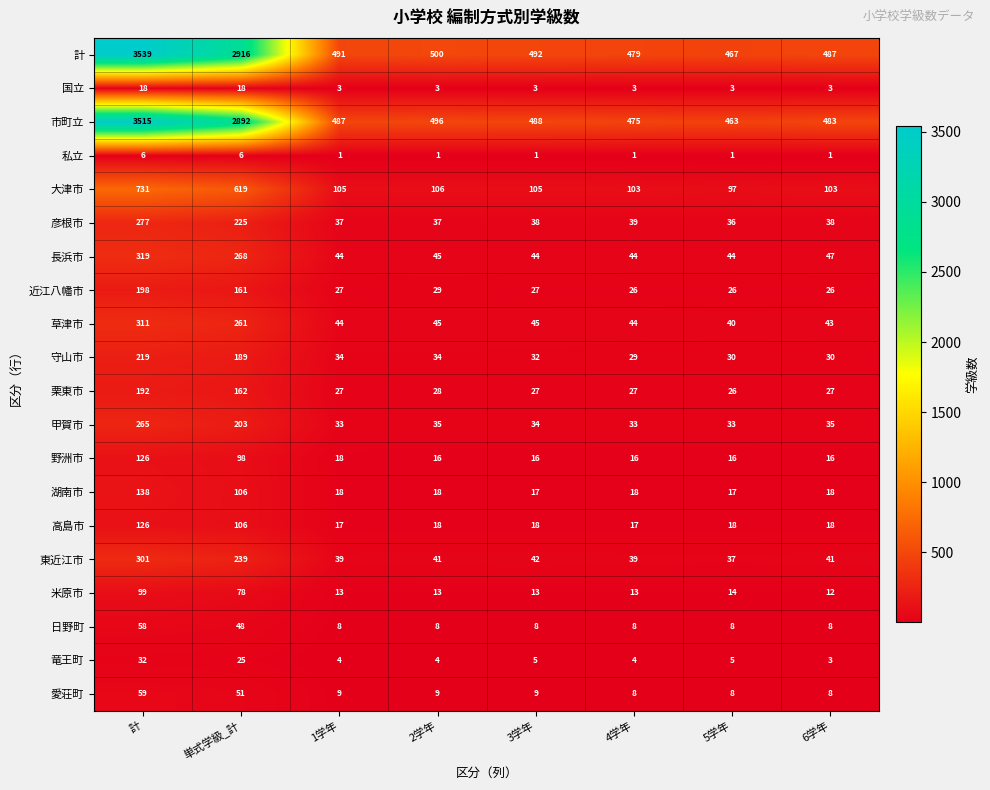

What is the minimum value for 市町立?

463